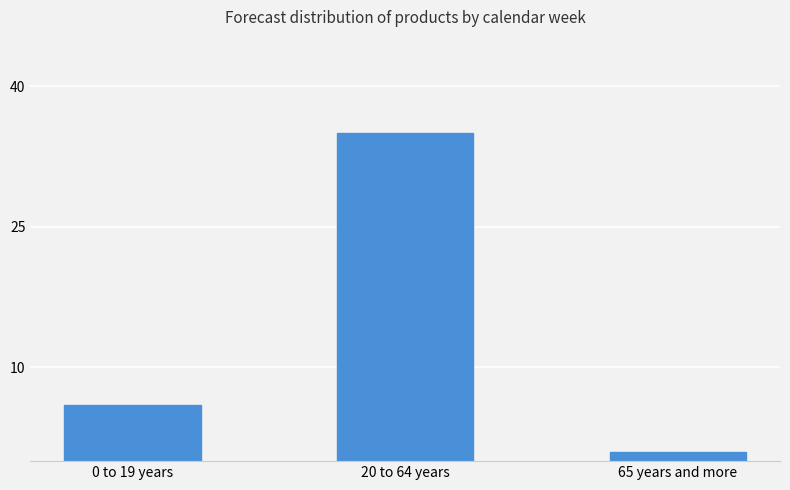

Count the number of categories in the chart.

3